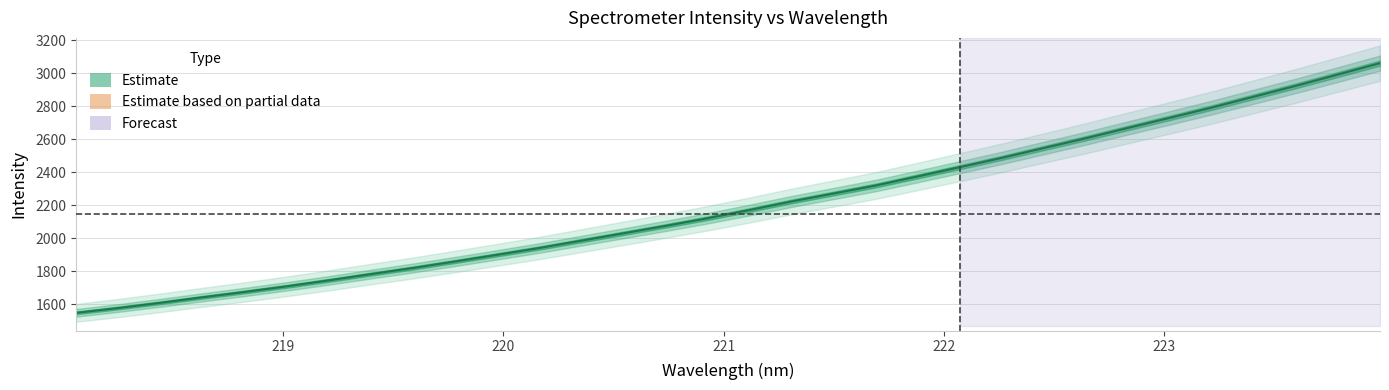

What is the difference between the maximum and minimum values?

1514.5